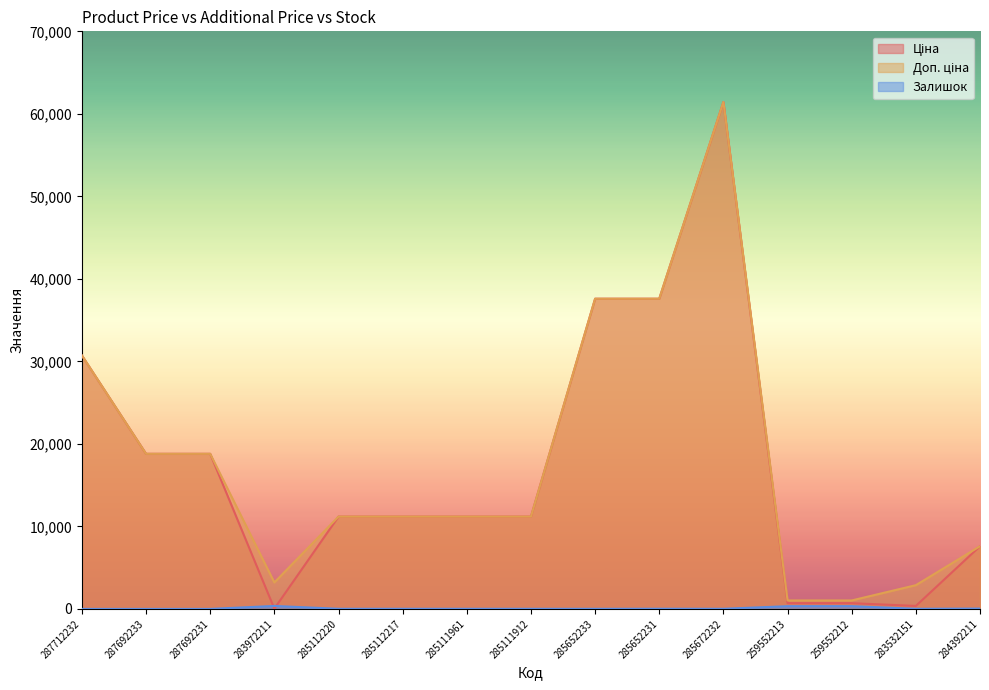

True or false: Доп. ціна and Залишок cross at least once.

False